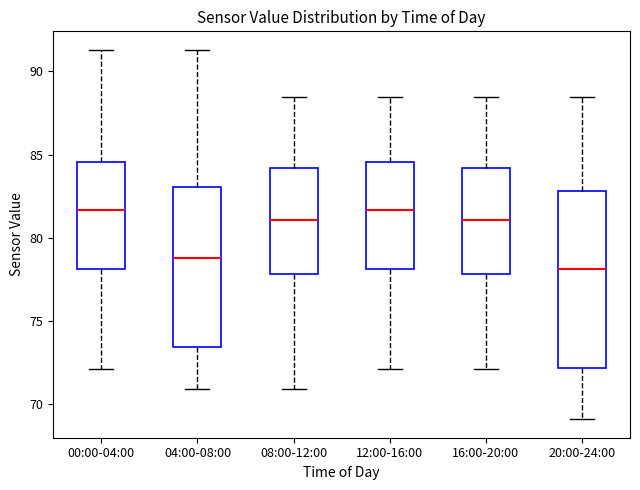

Where does the lower whisker of the box for 20:00-24:00 end on the y-axis? The values are not printed on the chart, so give them approximately, as read against the axis.

69.0